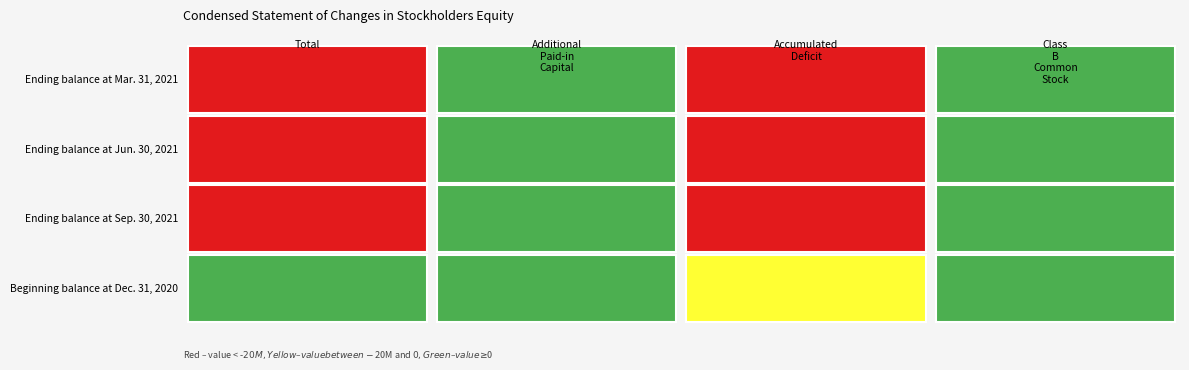

What is the sum of the Beginning balance at Dec. 31, 2020 values at 0 and 1?

48459